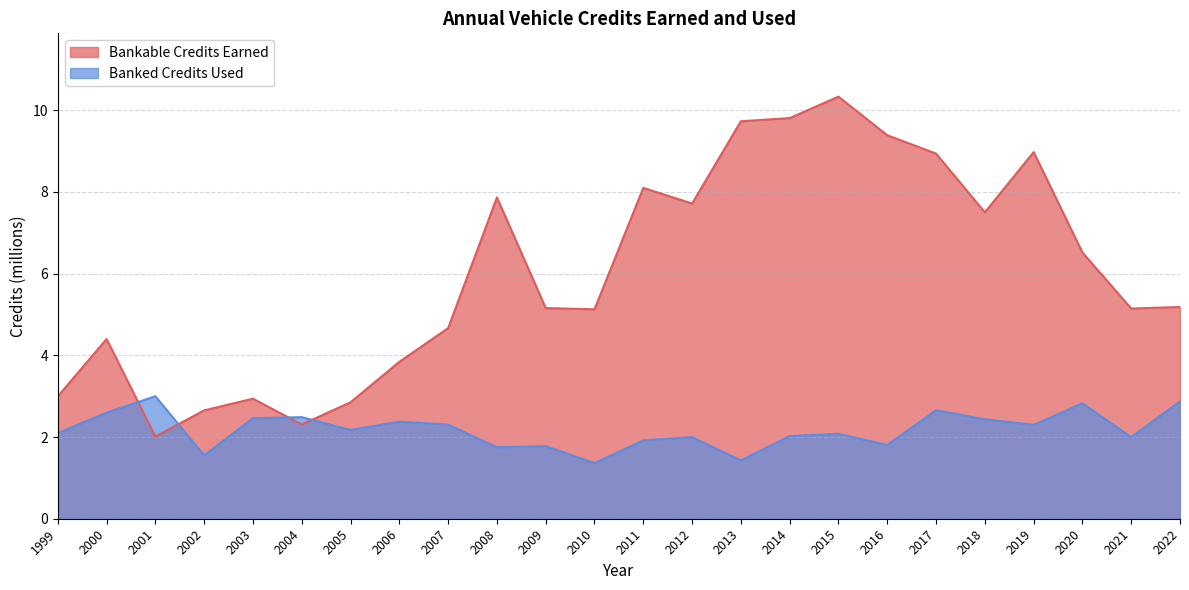

Read the Banked Credits Used value at 2003.

2.5